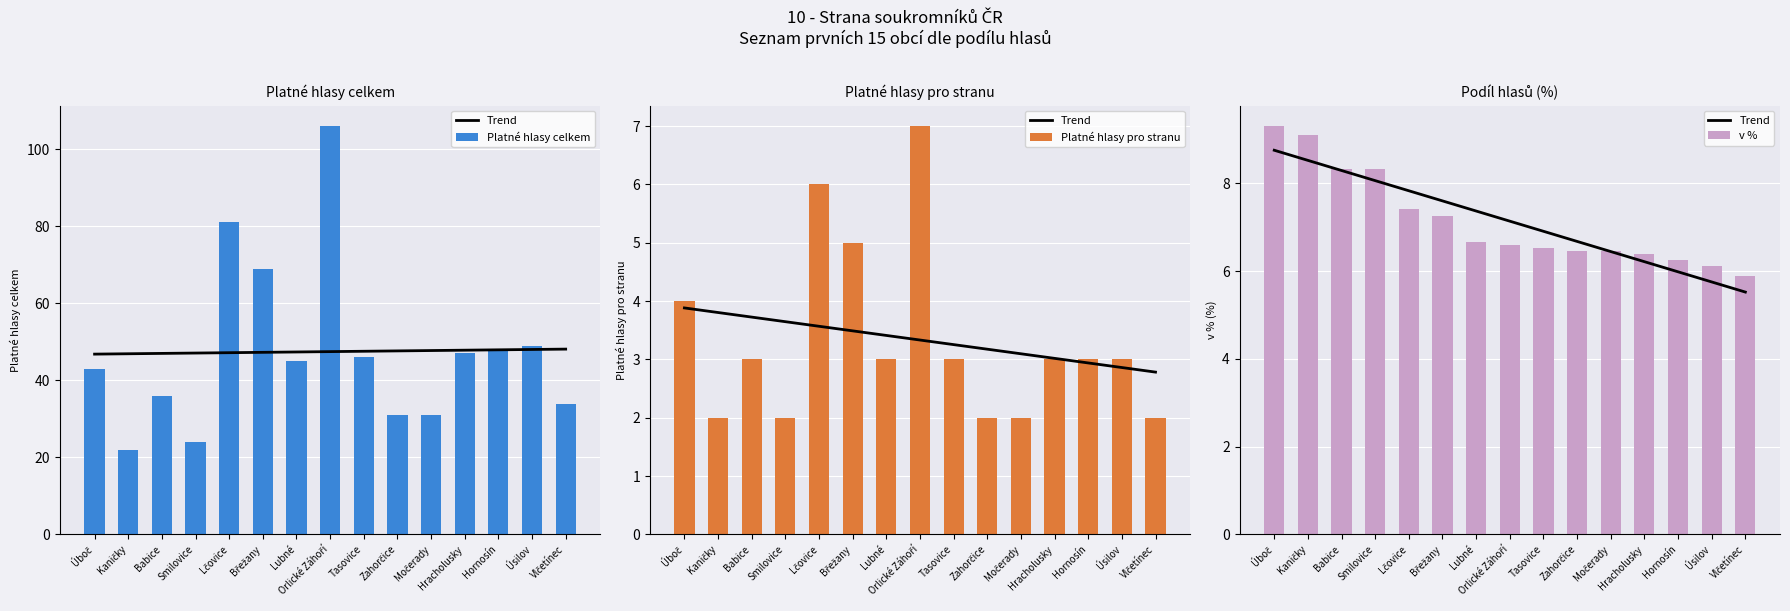

Are the bars horizontal?

No